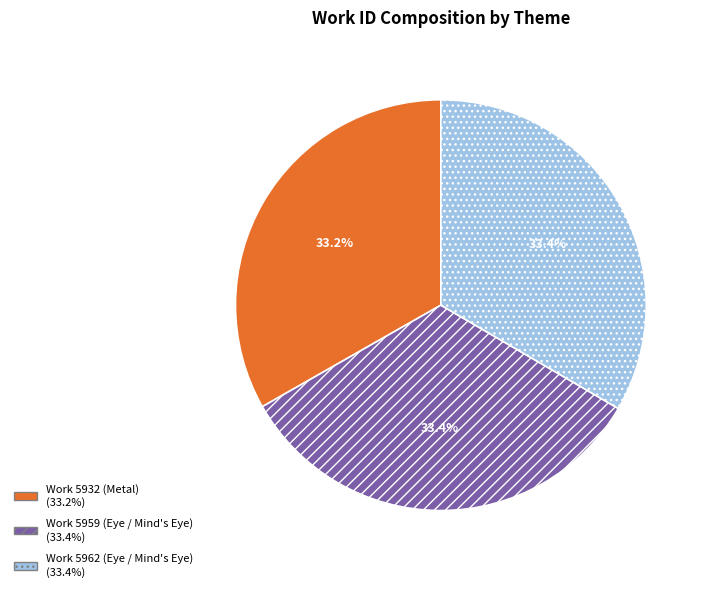

How many segments does this pie chart have?

3